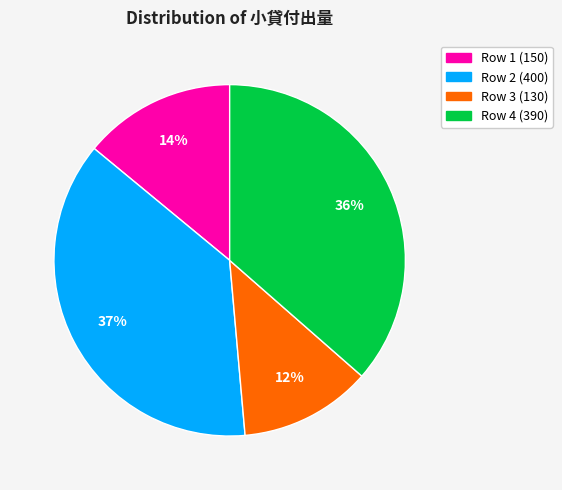

To the nearest percent, what is the average slice percentage?

25%